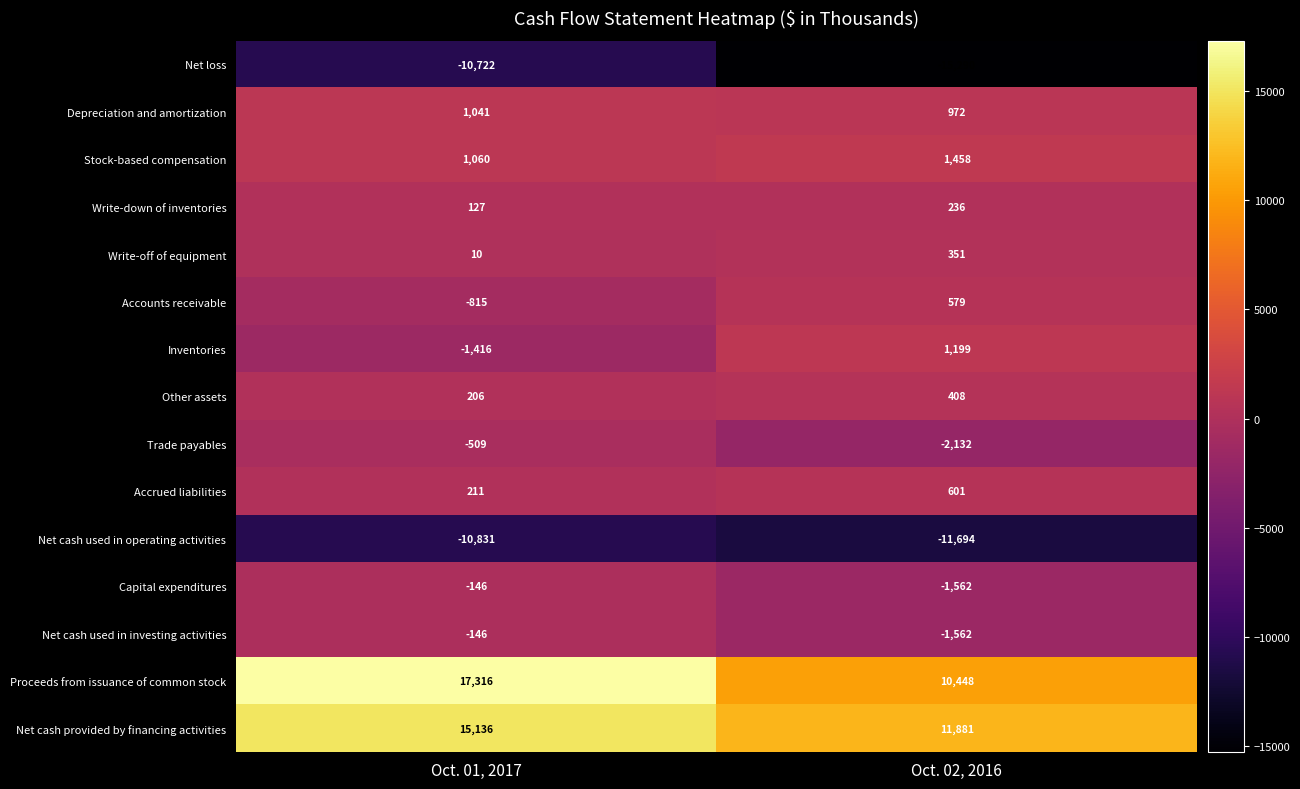

Read the Trade payables value at Oct. 01, 2017, to the nearest 100.

-500